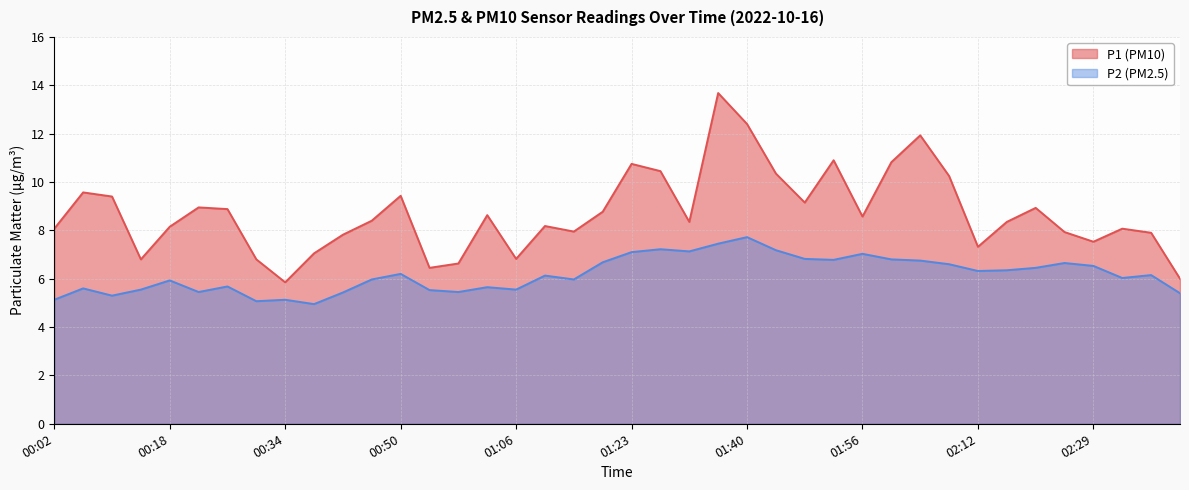

List the series in order of their overall mean, lowest first.

P2 (PM2.5), P1 (PM10)